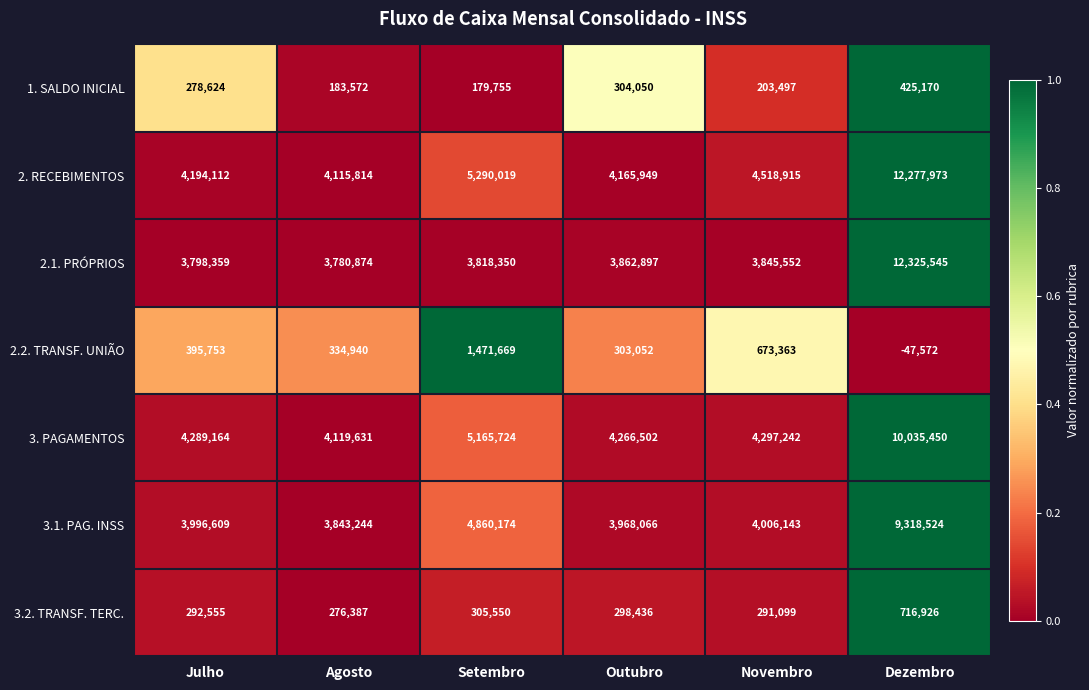

Is the value of 2.2. TRANSF. UNIÃO at Julho greater than the value of 3.2. TRANSF. TERC. at Dezembro?

No